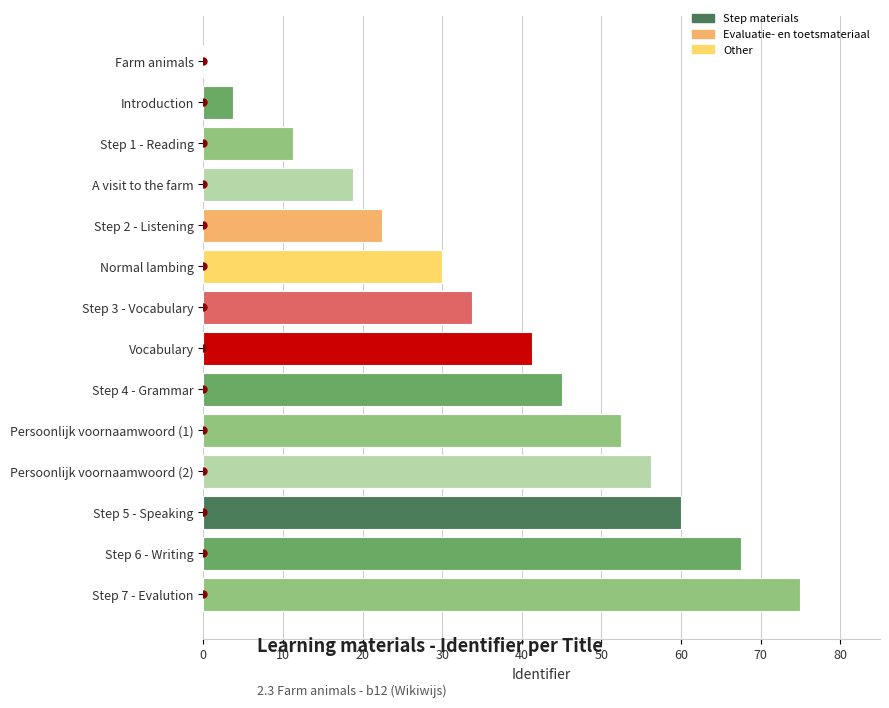

What is the change in value from Vocabulary to Persoonlijk voornaamwoord (2)?

+15.0